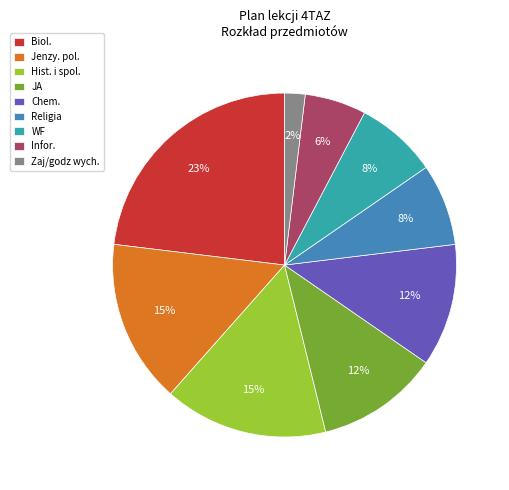

Which slice is the smallest?

Zaj/godz wych.